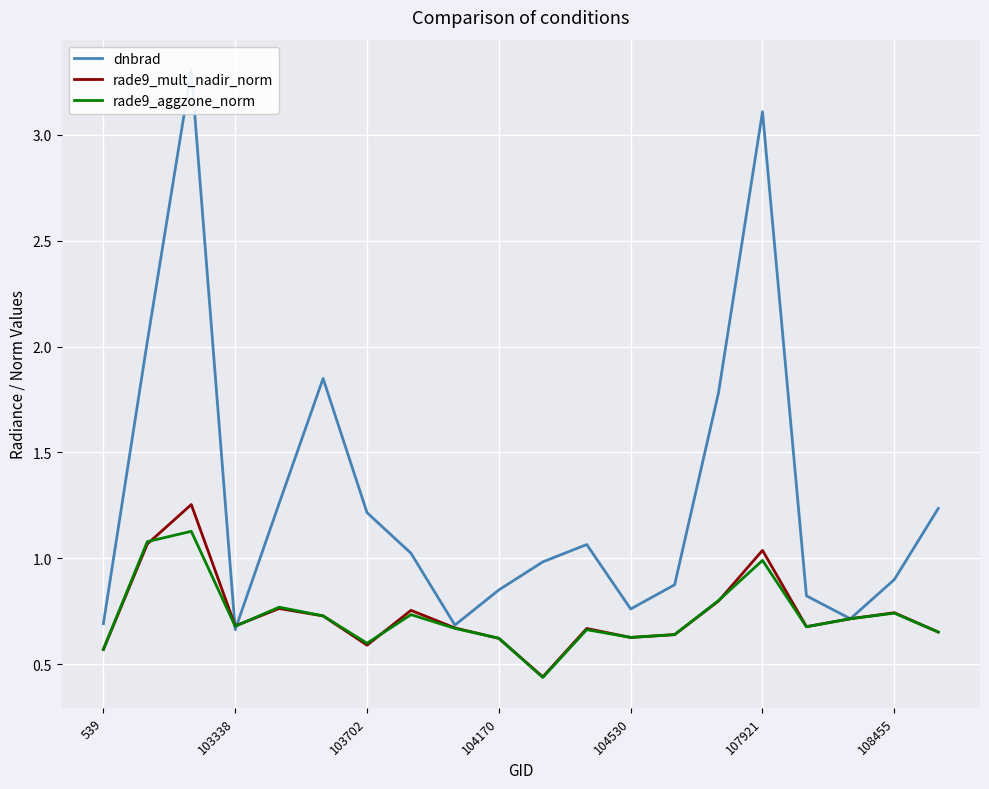

Rank the series at 14 from lowest to highest value.

rade9_mult_nadir_norm, rade9_aggzone_norm, dnbrad